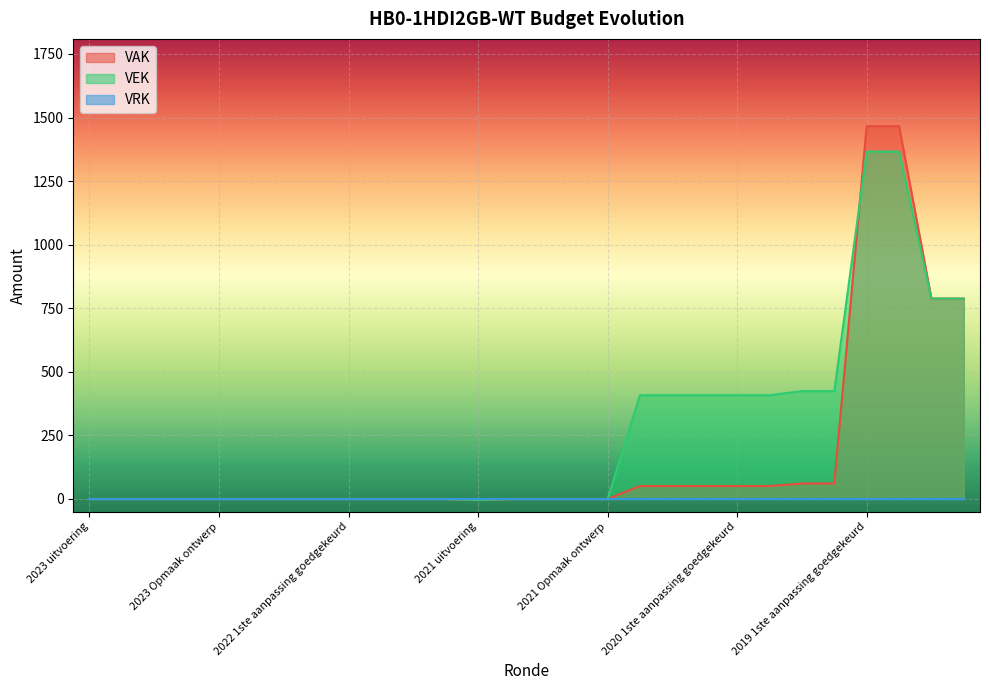

Is the value of VEK at 2022 1ste aanpassing ontwerp greater than the value of VAK at 2019 opmaak ontwerp?

No